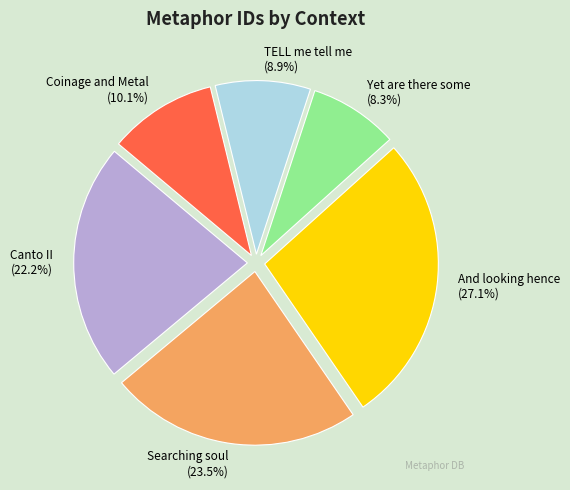

Is there a majority slice in this chart?

No